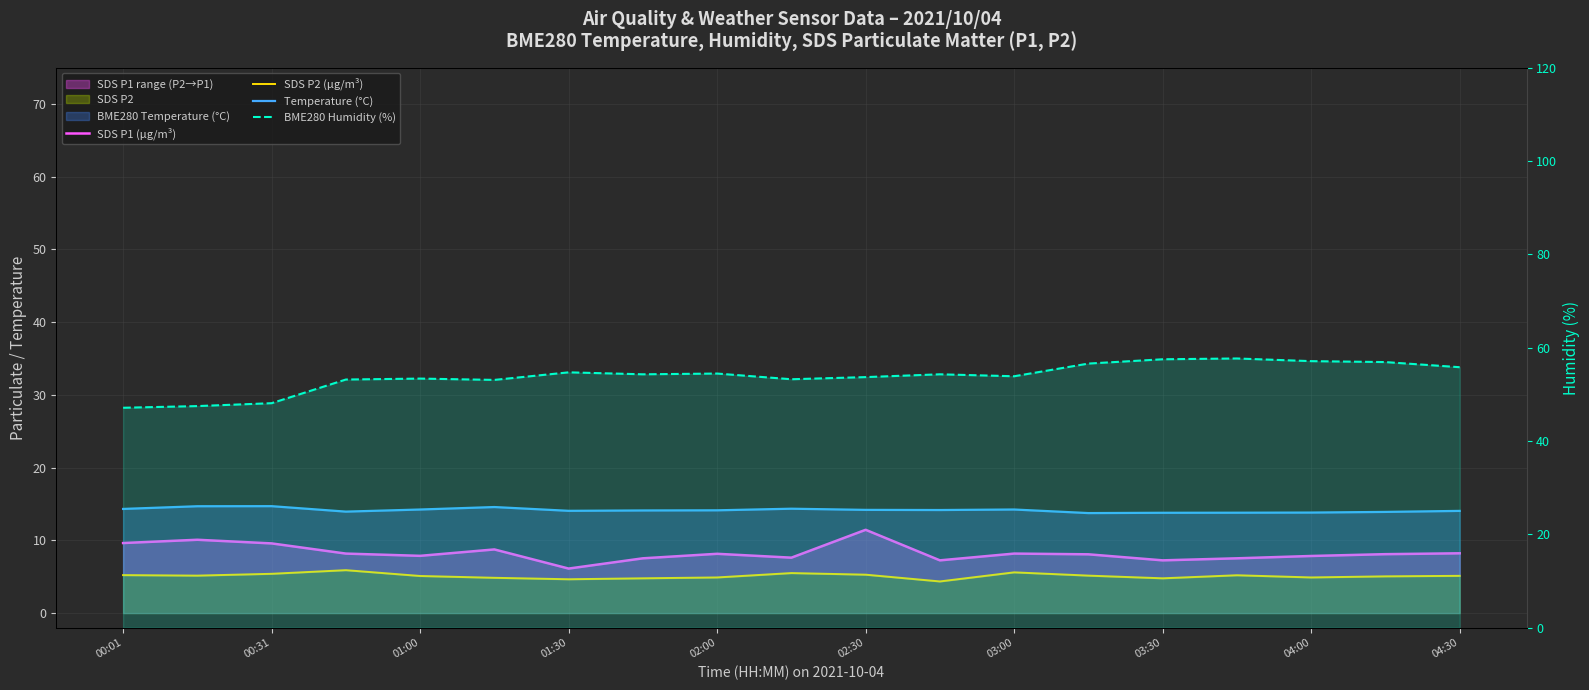

What is the difference between the Temperature (°C) values at 15 and 13?

0.1